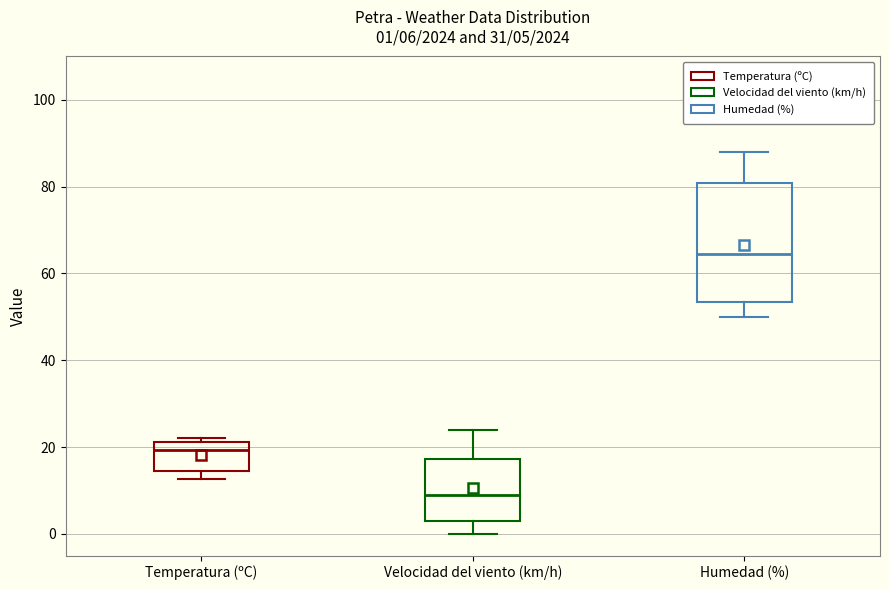

Which box's median line is the highest?

Humedad (%)